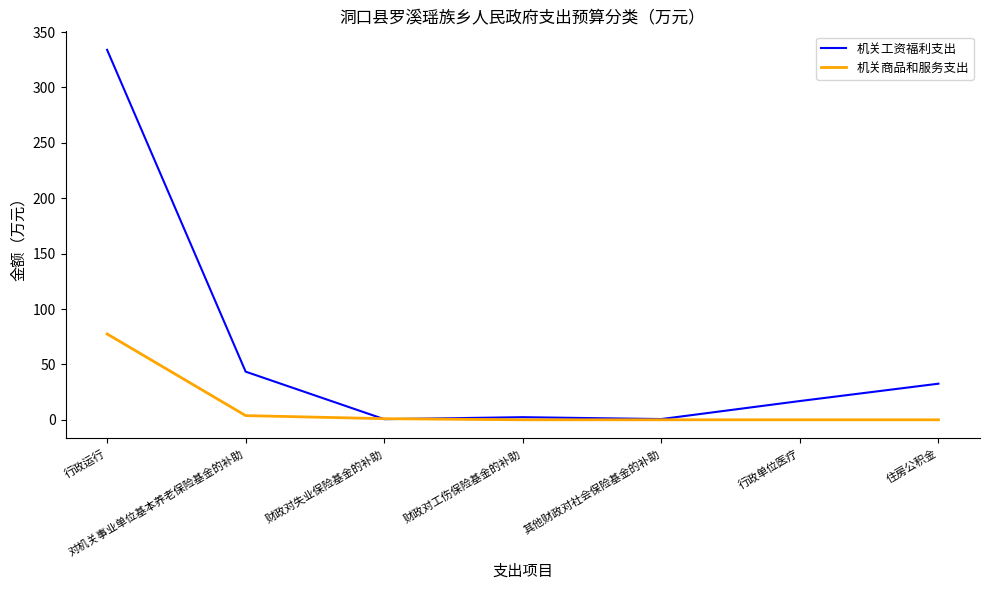

What are all the series names shown in the legend?

机关工资福利支出, 机关商品和服务支出